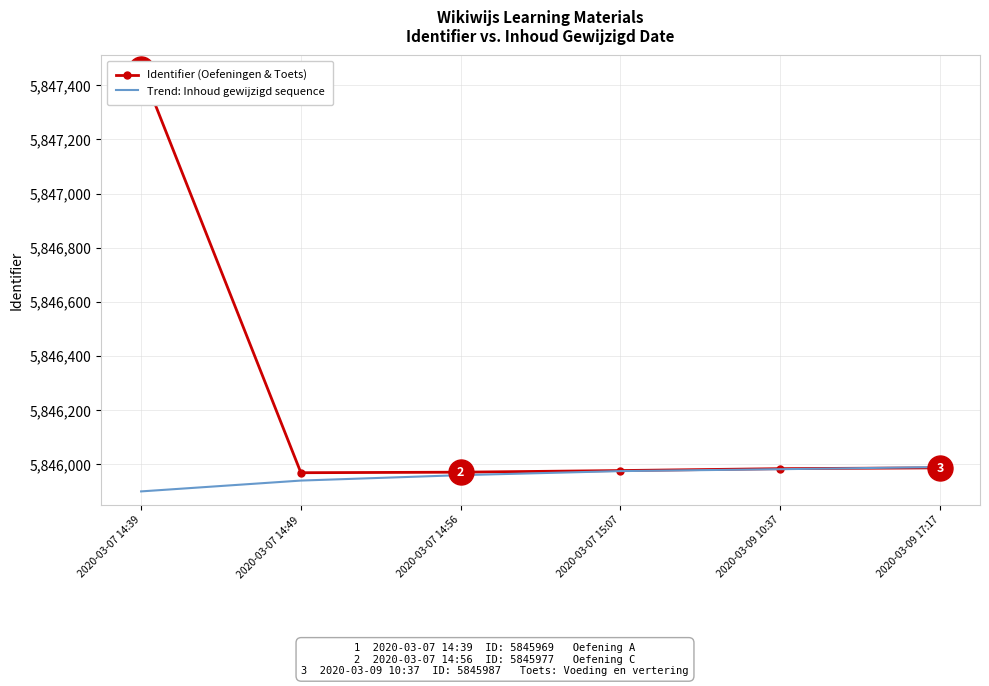

How many lines are shown in the chart?

2